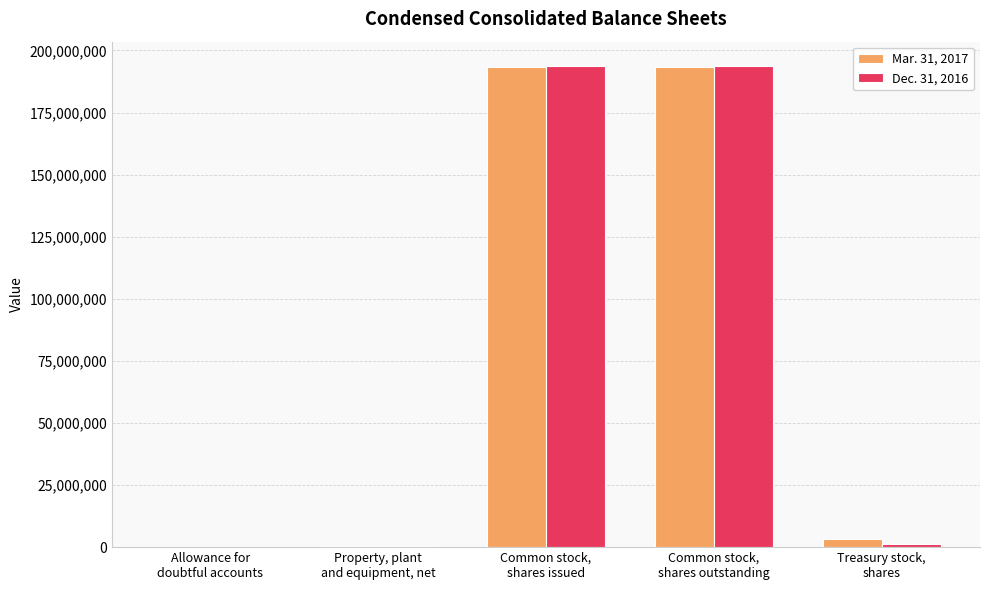

What is the maximum value shown in the chart?

193837437